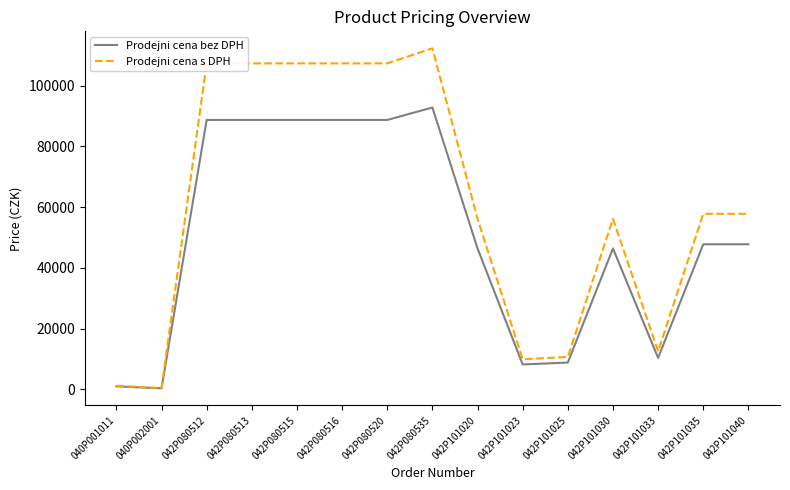

Which category has the highest value in the Prodejni cena bez DPH series?

042P080535